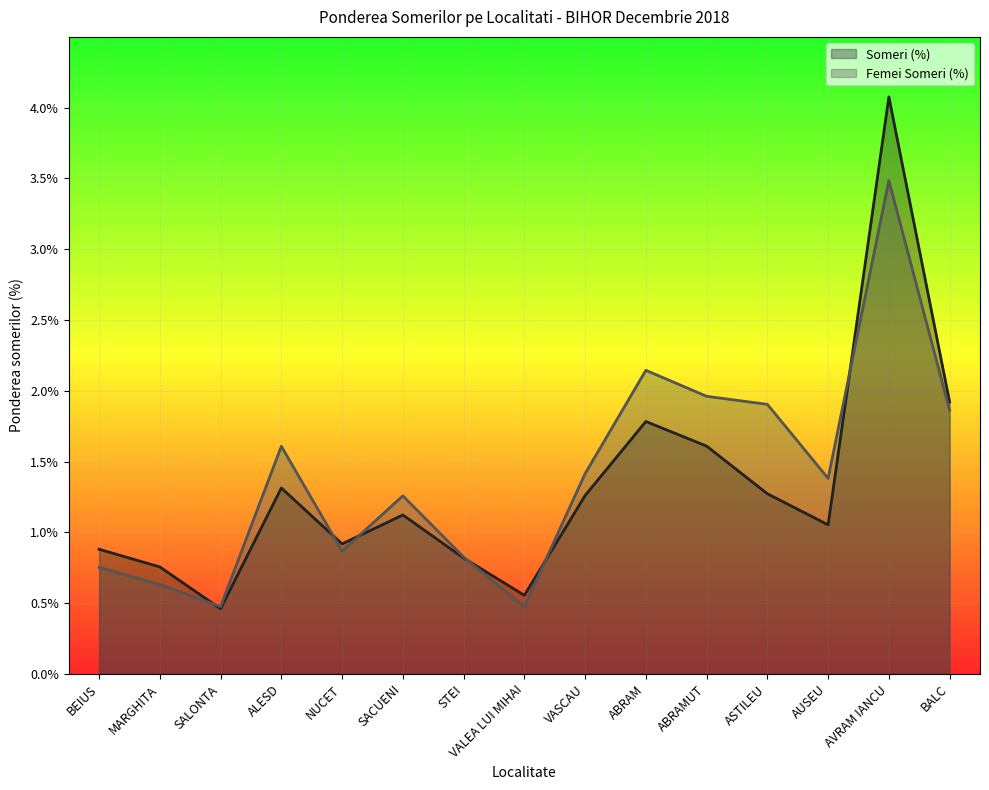

What are all the series names shown in the legend?

Someri (%), Femei Someri (%)